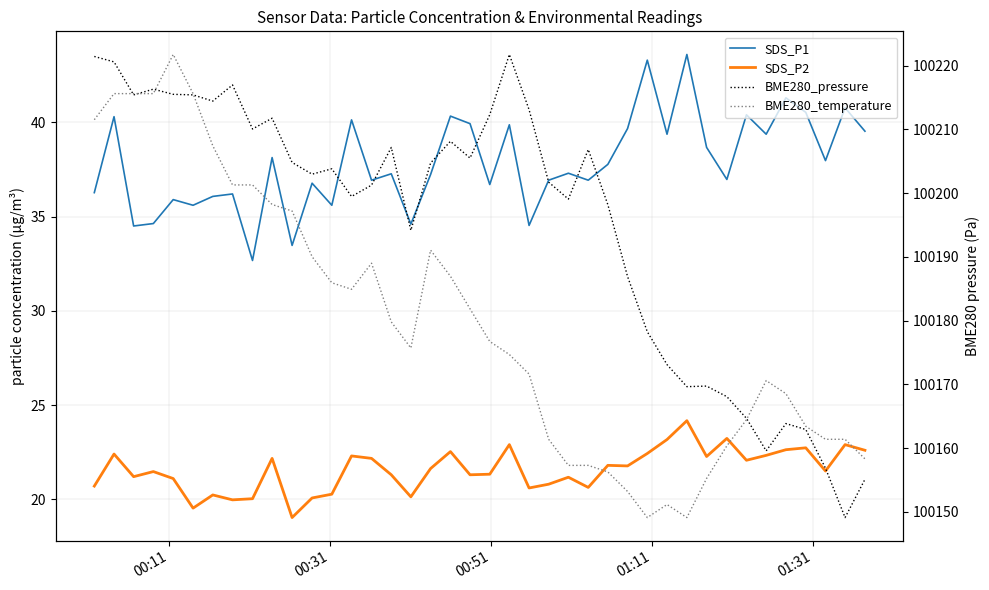

List the series in order of their peak value, lowest first.

SDS_P2, SDS_P1, BME280_pressure, BME280_temperature